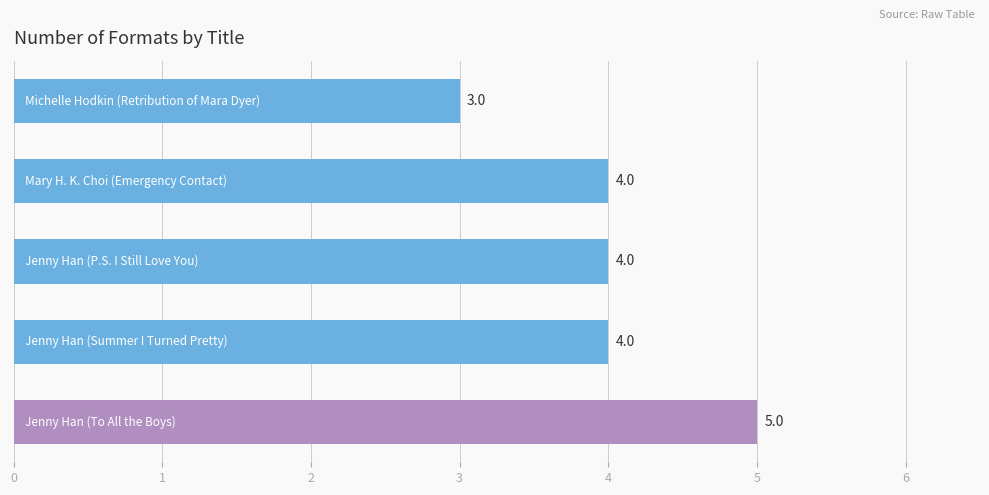

Count the values in the range 4 to 5.

4